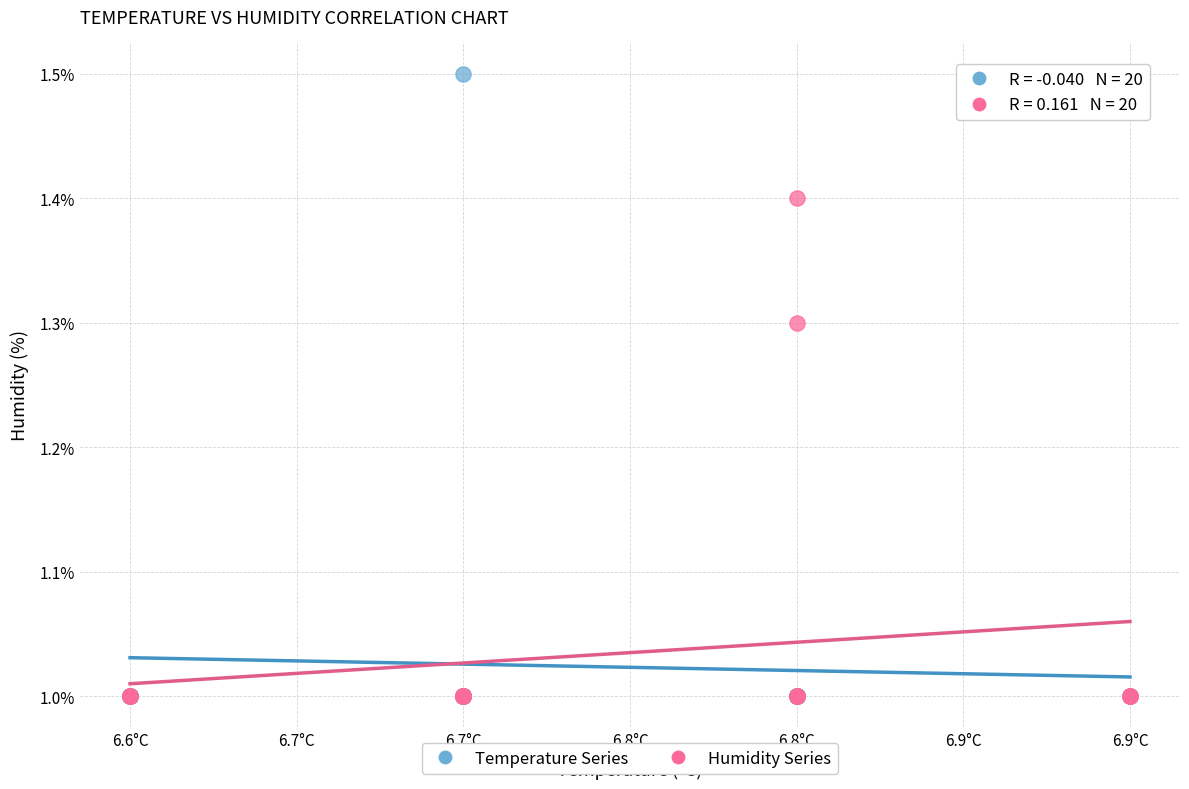

Which series contains the highest Y value?

Temperature Series